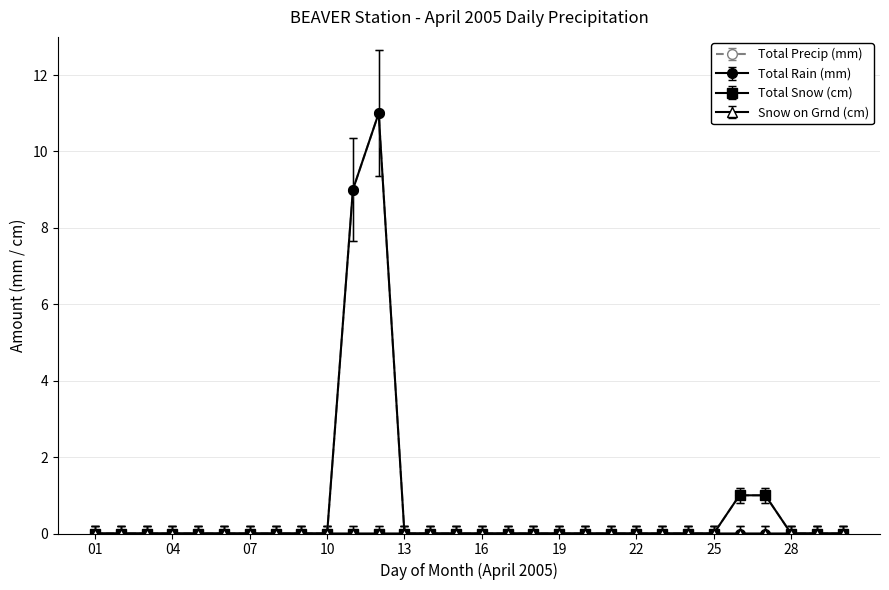

True or false: Total Rain (mm) has more than 0 interior local peaks.

True